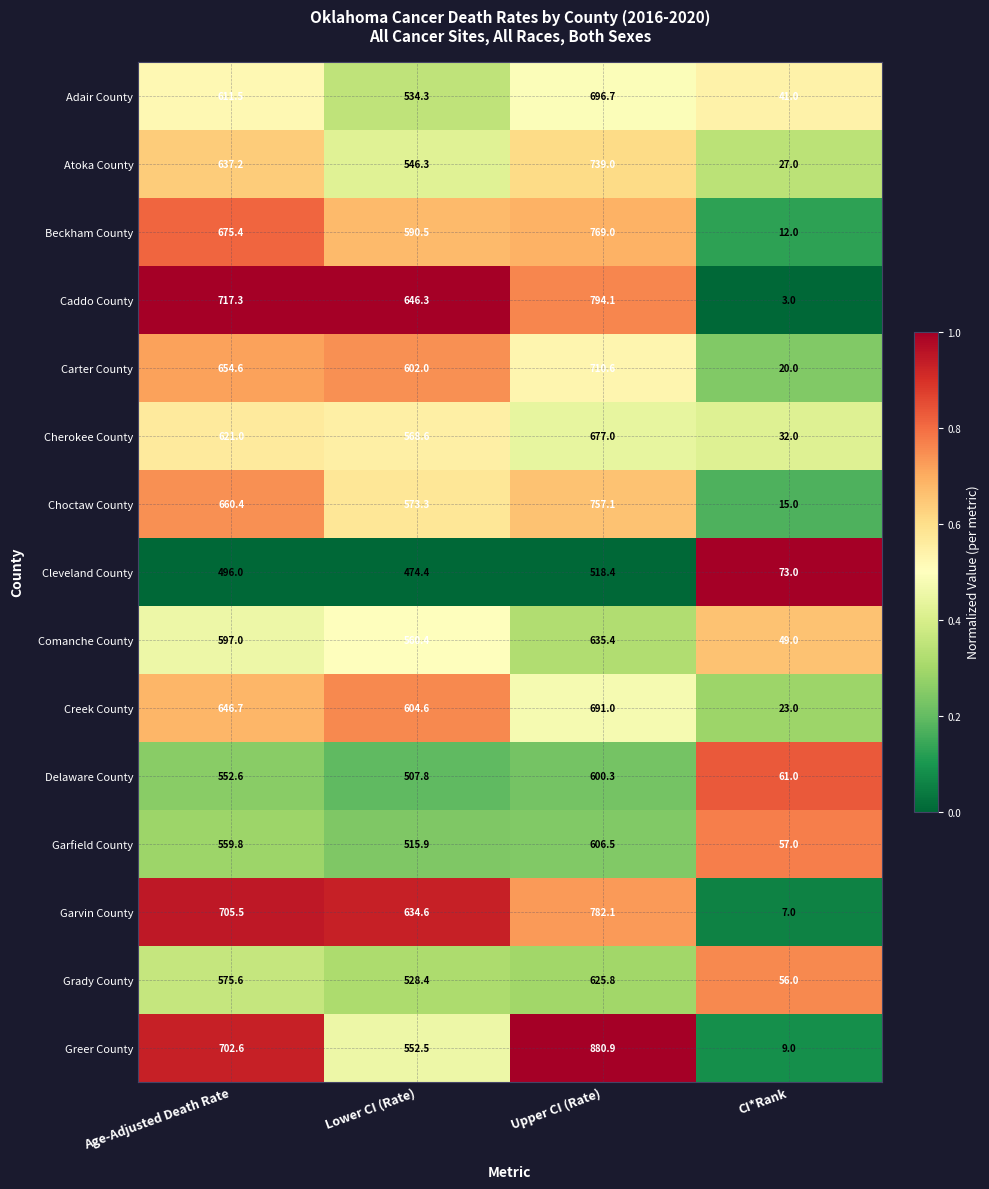

The value of Grady County at Lower CI (Rate) is 234.6. True or false?

False